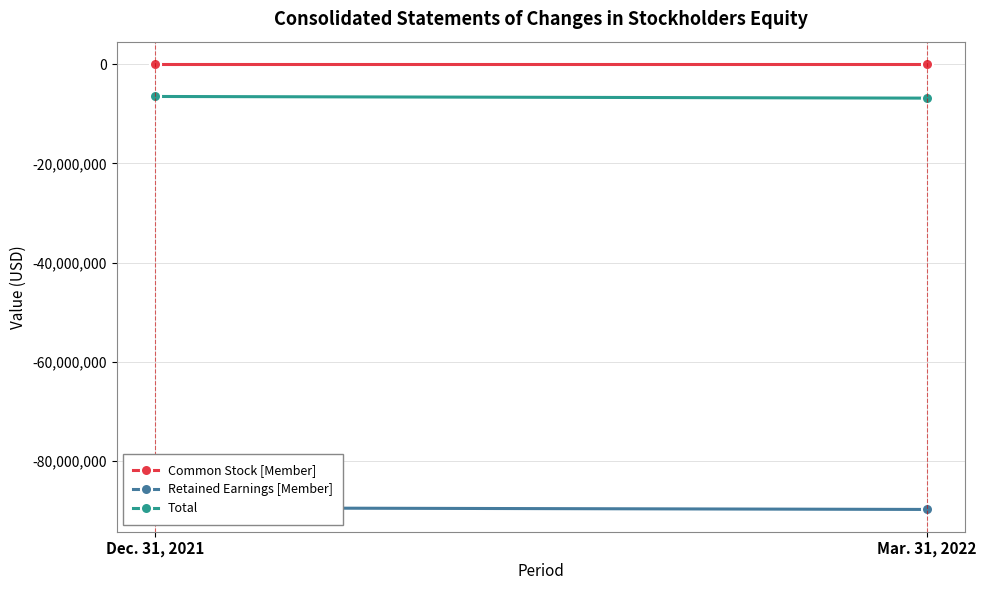

Reading right to left, transcribe all the data shown in this chart.

Common Stock [Member]: 63564	63564
Retained Earnings [Member]: -89778005	-89442785
Total: -6830782	-6495562